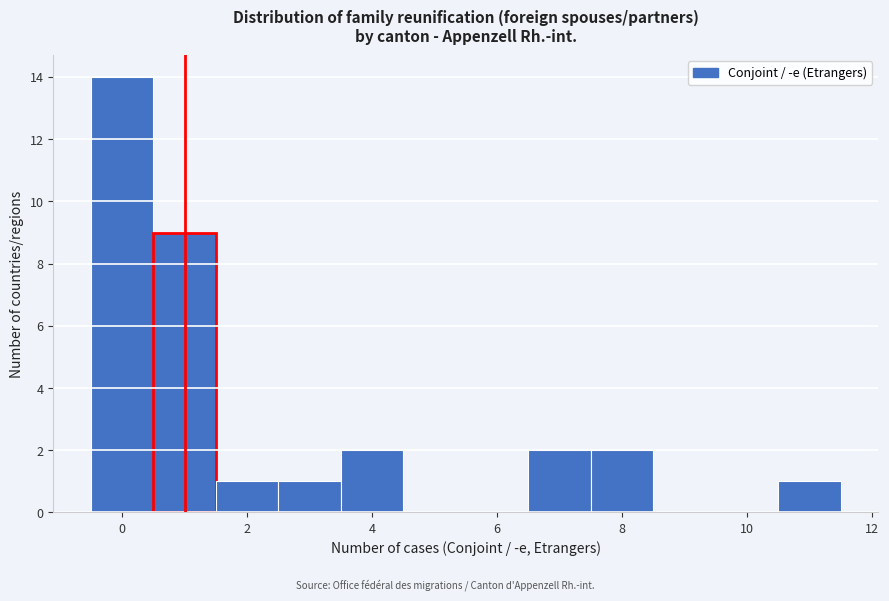

Reading left to right, list every bar in this chart as the range it spans on the x-axis followed by its height. Neither the bar edges nor the heights are printed on the chart, so give them approximately, as read against the axes.

-0.5 to 0.5: 14
0.5 to 1.5: 9
1.5 to 2.5: 1
2.5 to 3.5: 1
3.5 to 4.5: 2
4.5 to 5.5: 0
5.5 to 6.5: 0
6.5 to 7.5: 2
7.5 to 8.5: 2
8.5 to 9.5: 0
9.5 to 10.5: 0
10.5 to 11.5: 1